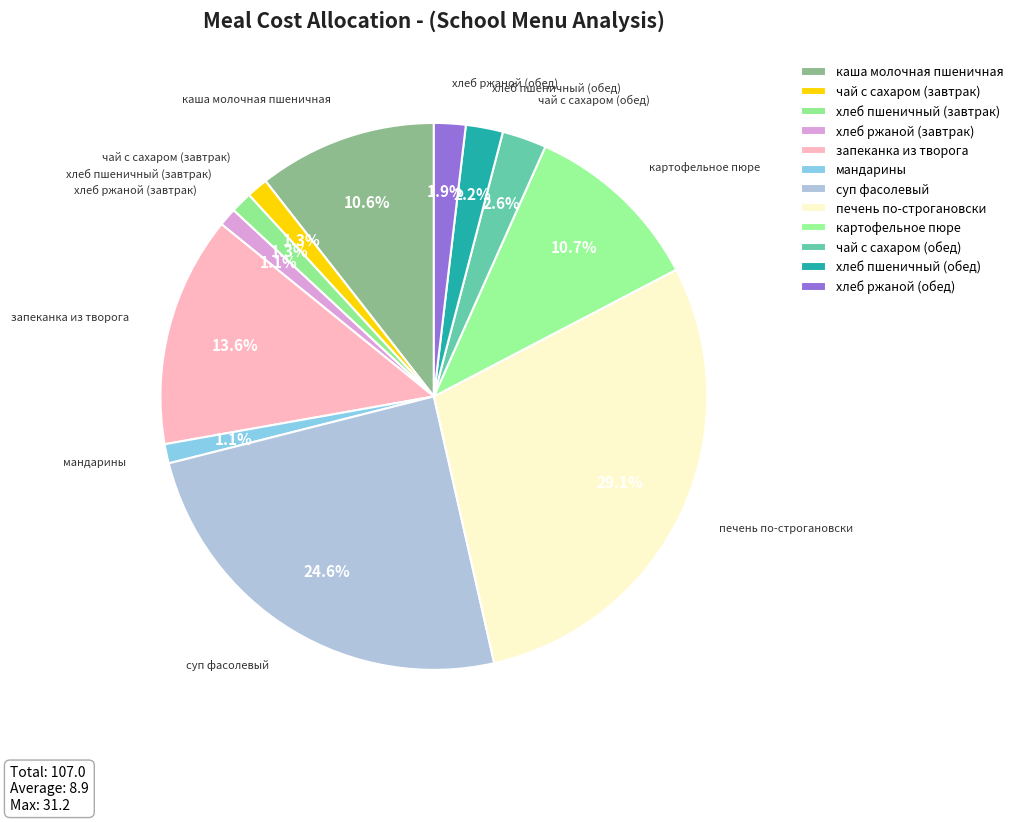

How many segments does this pie chart have?

12